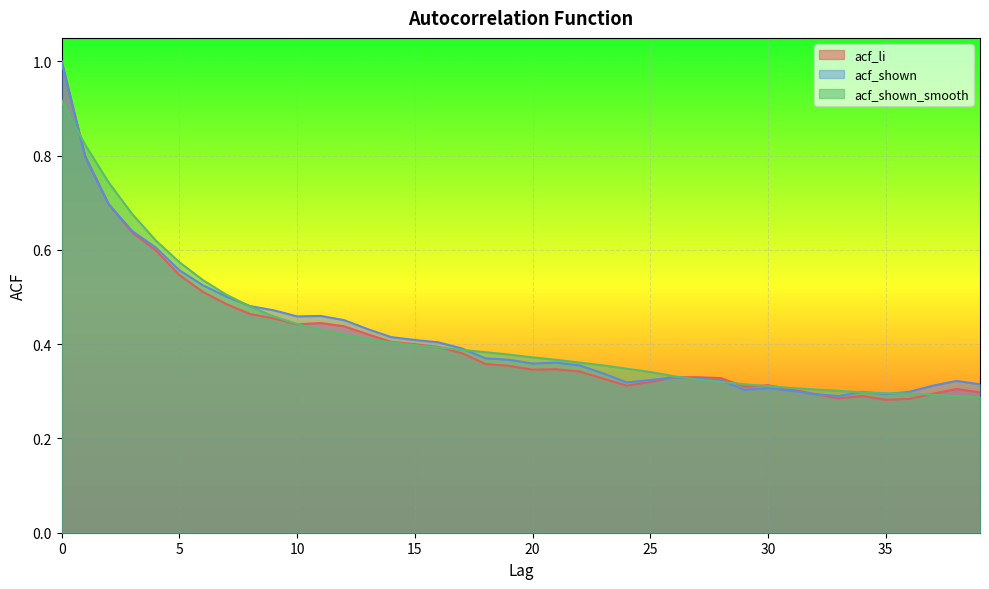

What is the difference between the maximum and minimum values in the acf_li series?

0.7